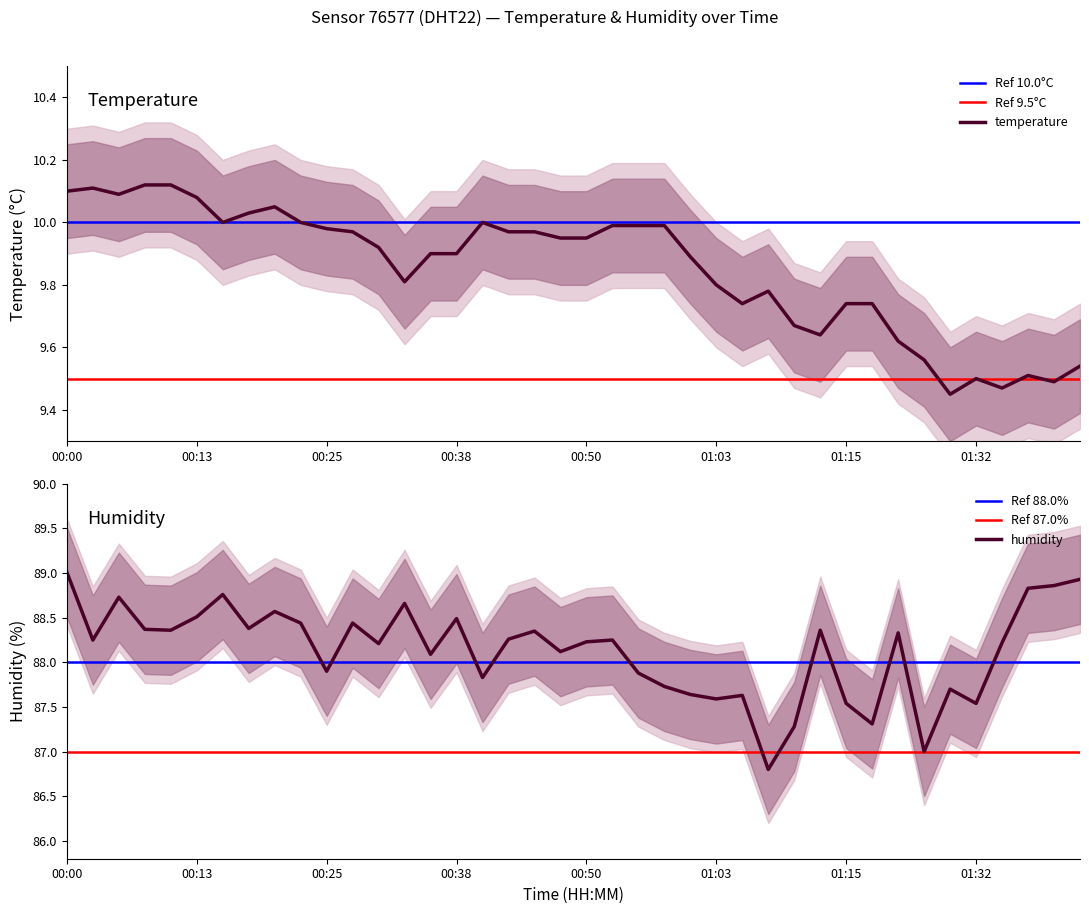

Which category has the lowest value in the temperature series?

01:29